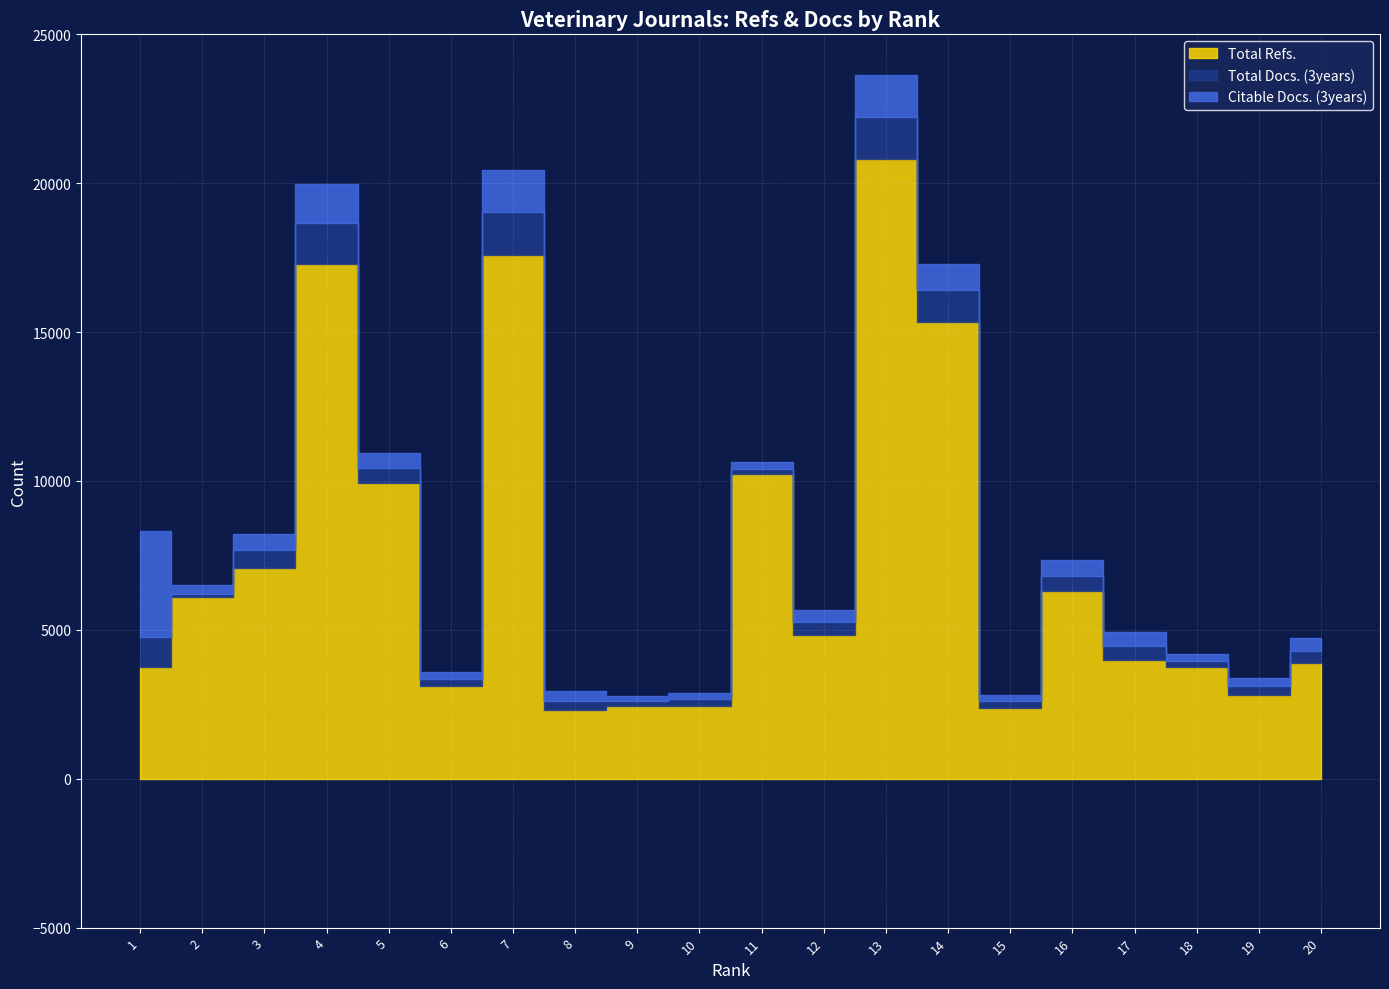

At which category does Total Refs. reach its first local peak?

4